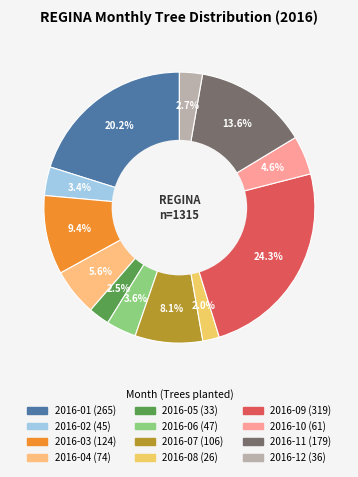

True or false: 2016-10 accounts for 19% of the total.

False